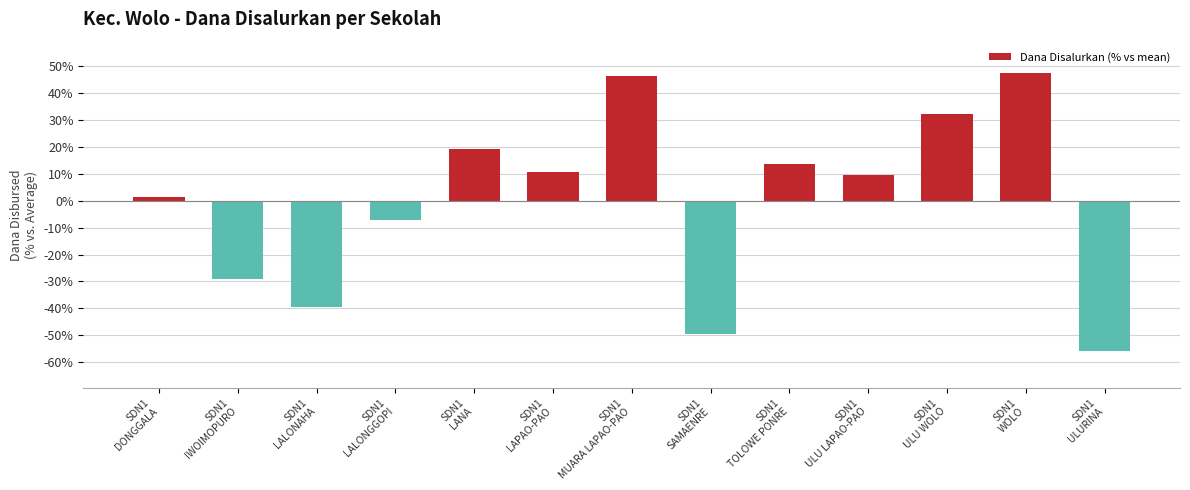

What is the label of the 8th bar from the left?

SDN1
SAMAENRE